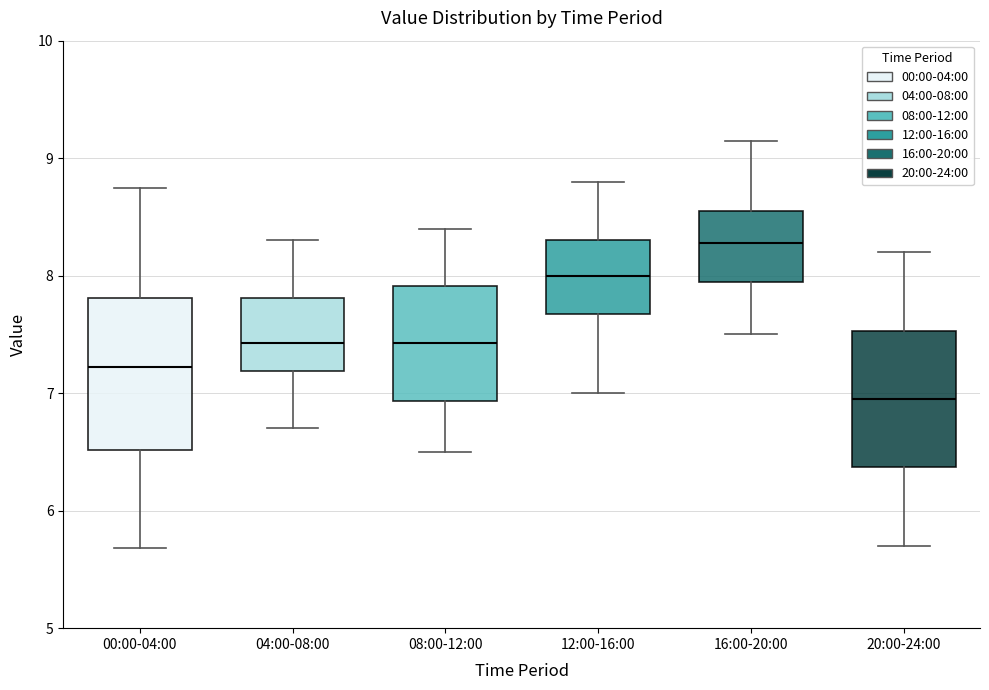

Reading left to right, read every box against the y-axis: the position of its median line, the range the box covers, and the ends of its whiskers. The values are not printed on the chart, so give them approximately, as read against the axis.

00:00-04:00: median 7.2, box 6.5 to 7.8, whiskers 5.7 to 8.8
04:00-08:00: median 7.4, box 7.2 to 7.8, whiskers 6.7 to 8.3
08:00-12:00: median 7.4, box 6.9 to 7.9, whiskers 6.5 to 8.4
12:00-16:00: median 8.0, box 7.7 to 8.3, whiskers 7.0 to 8.8
16:00-20:00: median 8.3, box 8.0 to 8.6, whiskers 7.5 to 9.2
20:00-24:00: median 7.0, box 6.4 to 7.5, whiskers 5.7 to 8.2